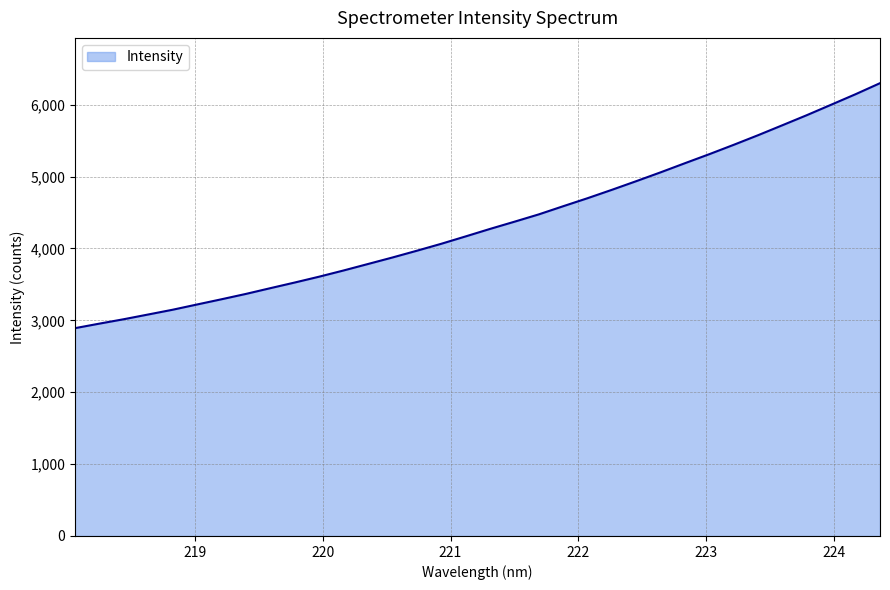

What is the difference between the maximum and minimum values?

3408.7